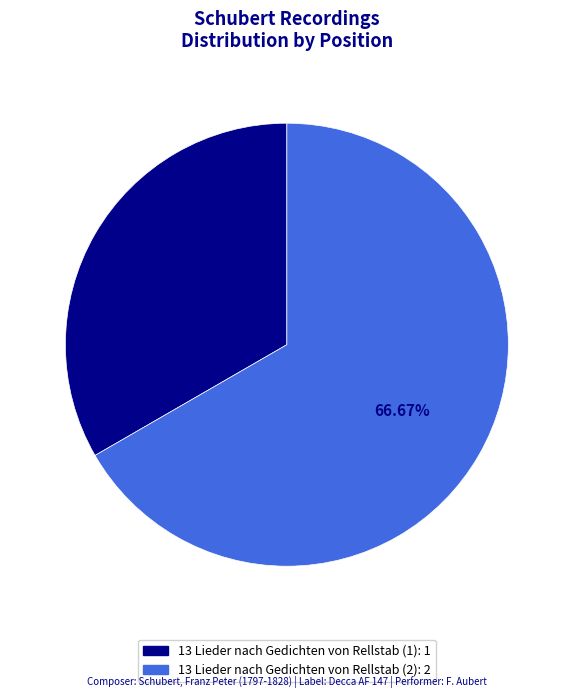

What is the ratio of the value at 13 Lieder nach Gedichten von Rellstab (1) to the value at 13 Lieder nach Gedichten von Rellstab (2)?

0.5